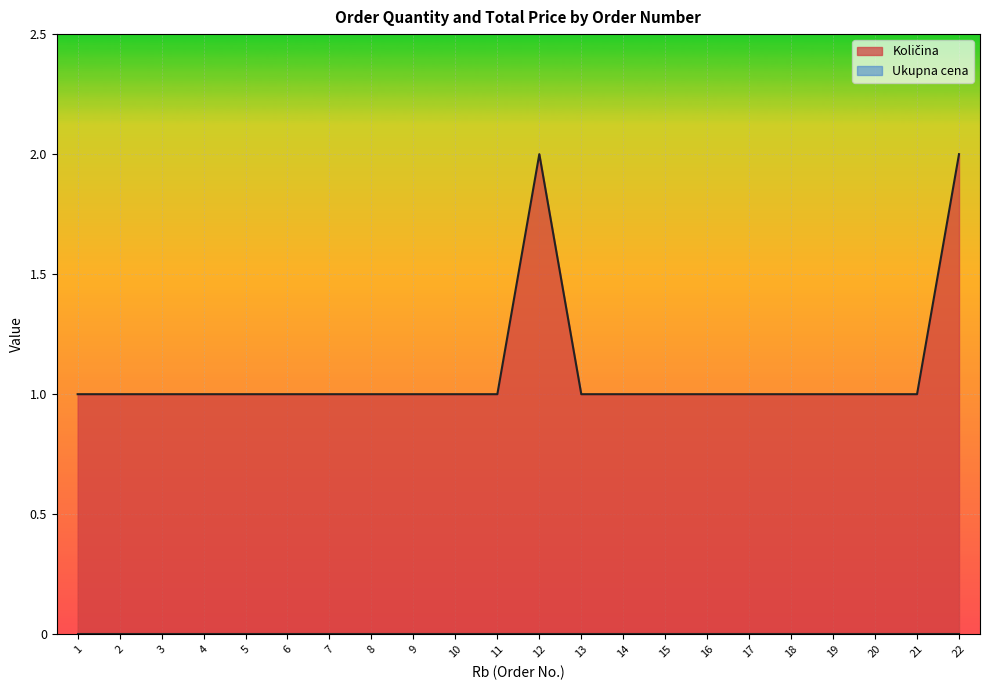

Where is the data nearest to the value 1?

1